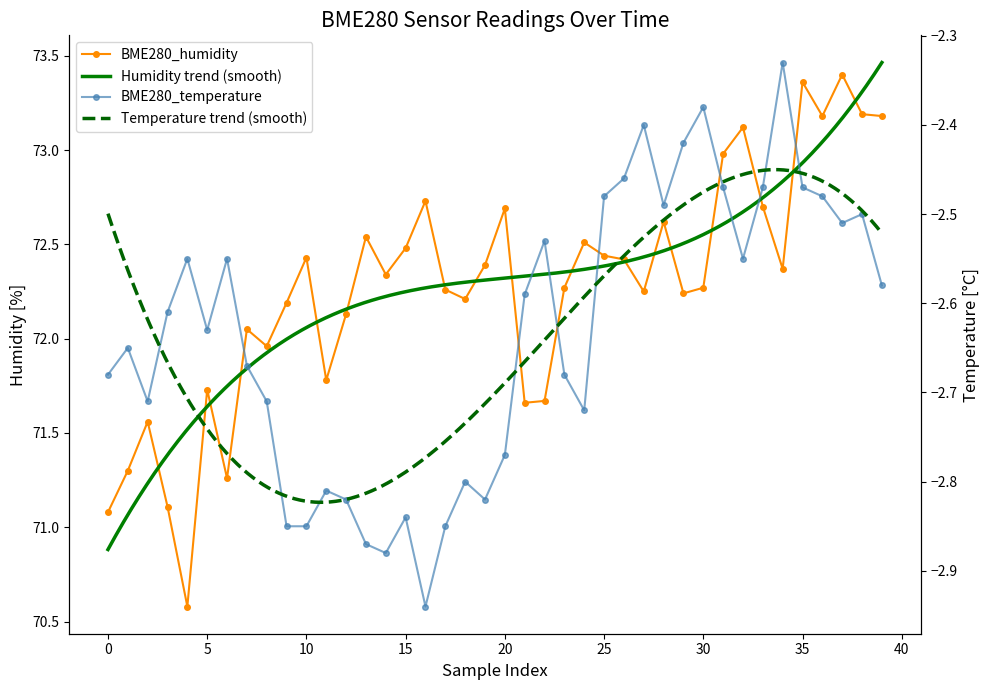

List the series in order of their peak value, highest first.

BME280_humidity, BME280_temperature